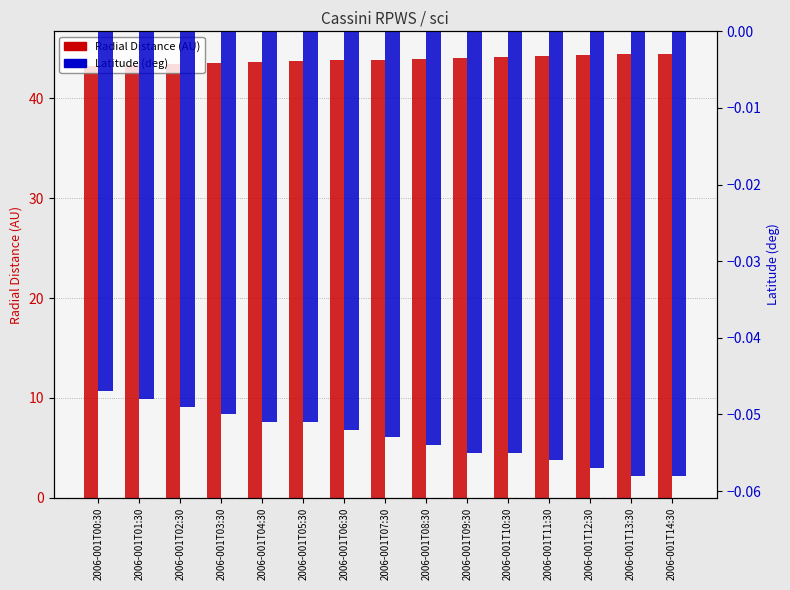

Does the chart contain stacked bars?

No